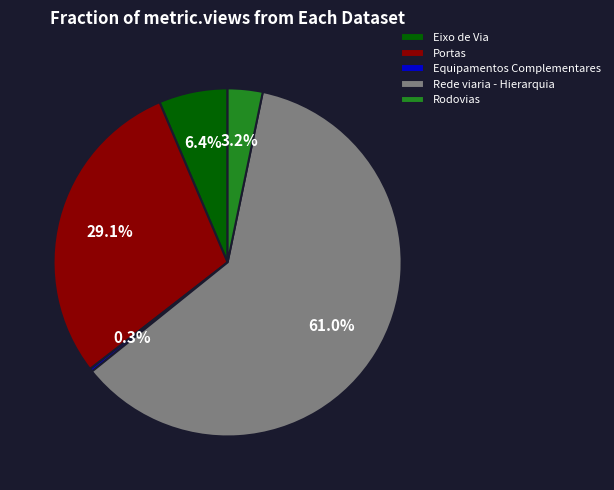

Which slice represents more than half of the pie?

Rede viaria - Hierarquia